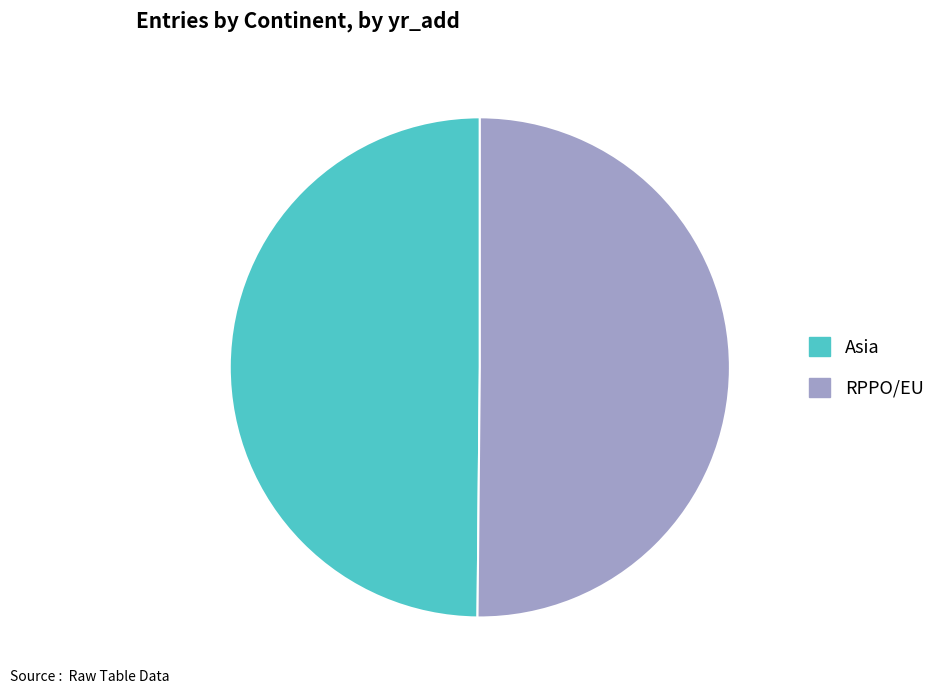

How many segments does this pie chart have?

2